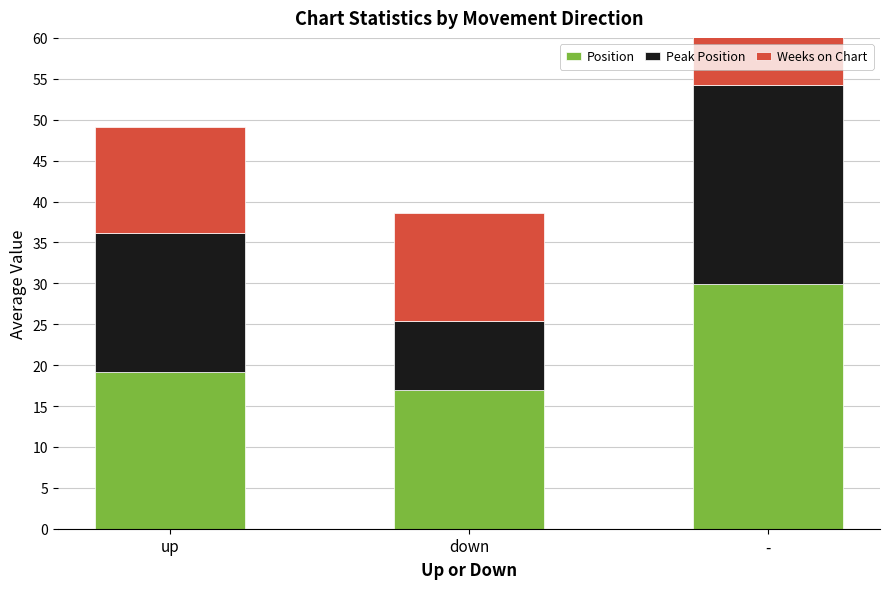

At which label does Position first exceed 19?

up